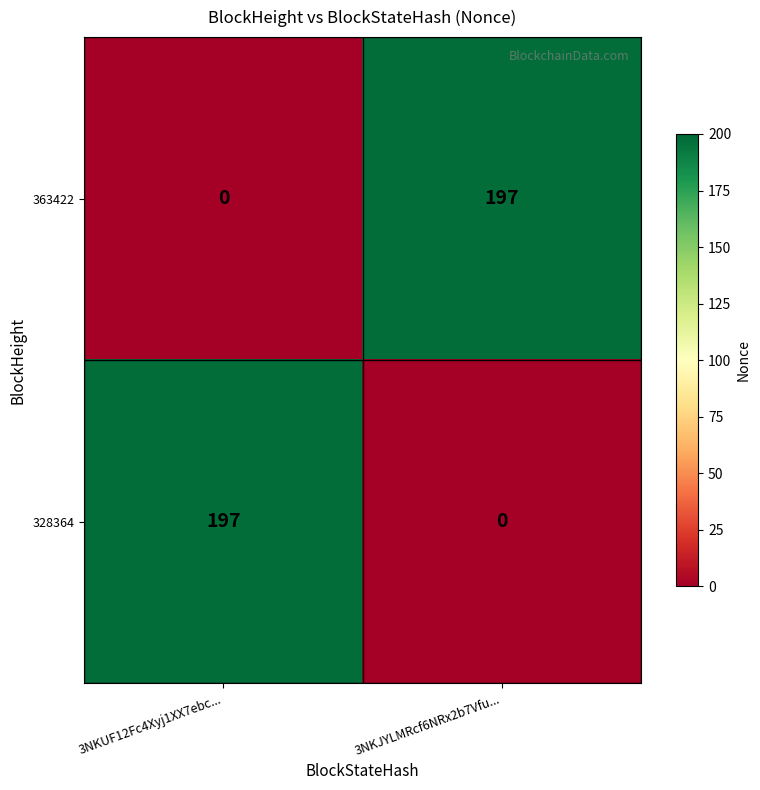

Is it true that 363422 equals 294 at 3NKJYLMRcf6NRx2b7Vfu...?

False